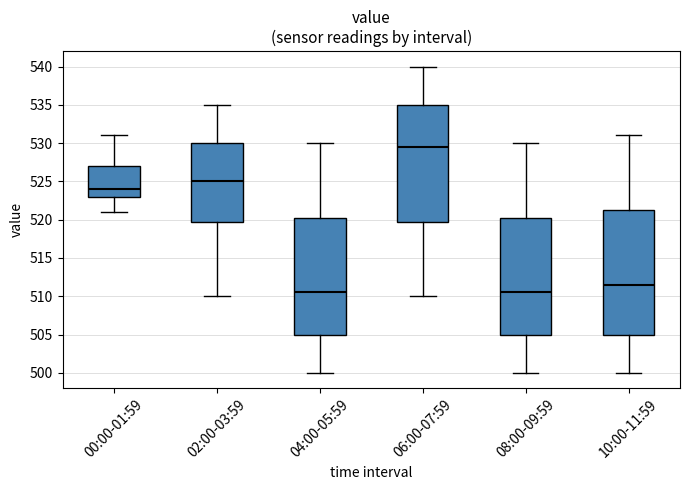

Reading left to right, read every box against the y-axis: the position of its median line, the range the box covers, and the ends of its whiskers. The values are not printed on the chart, so give them approximately, as read against the axis.

00:00-01:59: median 524.0, box 523.0 to 527.0, whiskers 521.0 to 531.0
02:00-03:59: median 525.0, box 520.0 to 530.0, whiskers 510.0 to 535.0
04:00-05:59: median 510.5, box 505.0 to 520.5, whiskers 500.0 to 530.0
06:00-07:59: median 529.5, box 520.0 to 535.0, whiskers 510.0 to 540.0
08:00-09:59: median 510.5, box 505.0 to 520.5, whiskers 500.0 to 530.0
10:00-11:59: median 511.5, box 505.0 to 521.5, whiskers 500.0 to 531.0